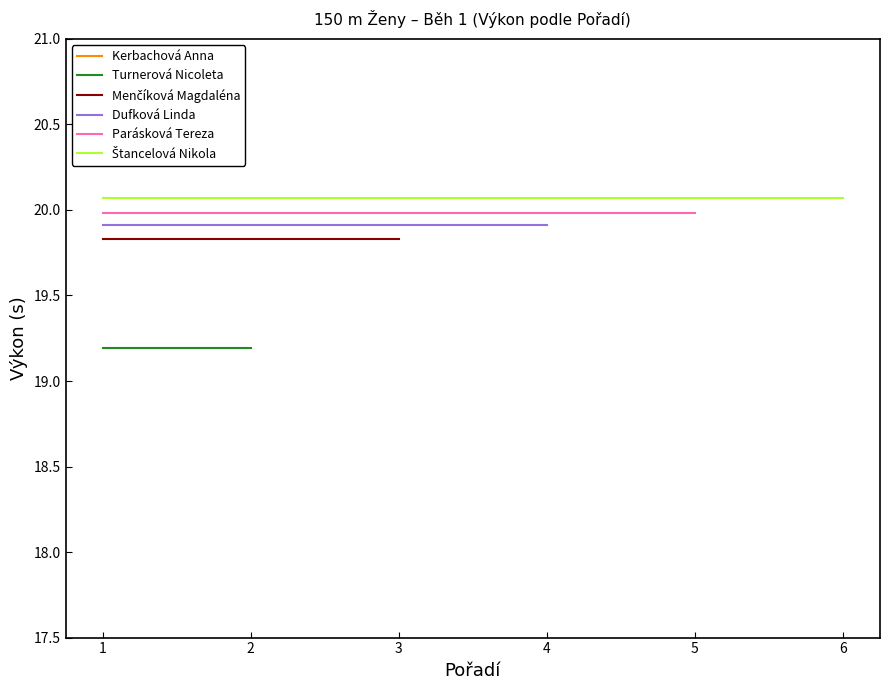

True or false: Dufková Linda has more than 0 points higher than both neighbors.

False